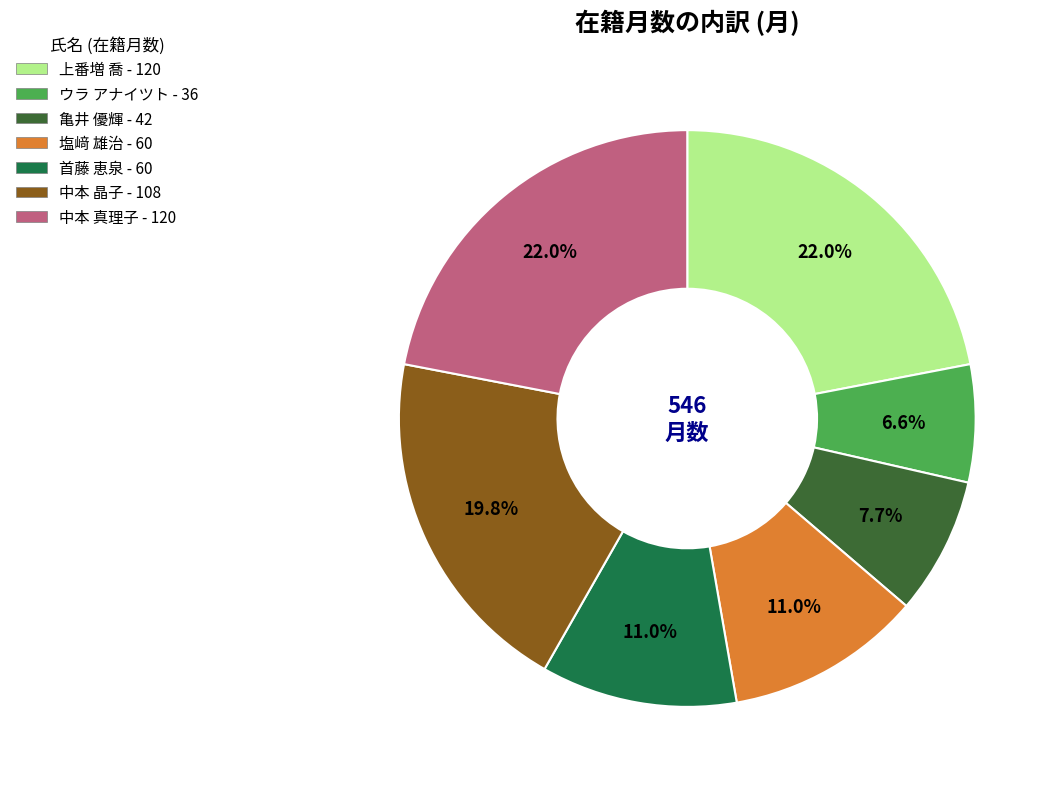

Which category has the smallest portion of the pie?

ウラ アナイツト